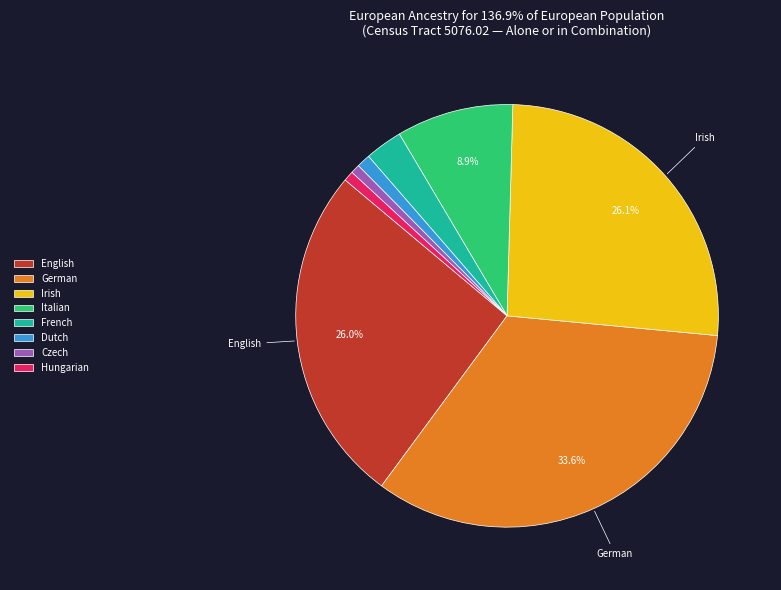

Which slice is the largest?

German